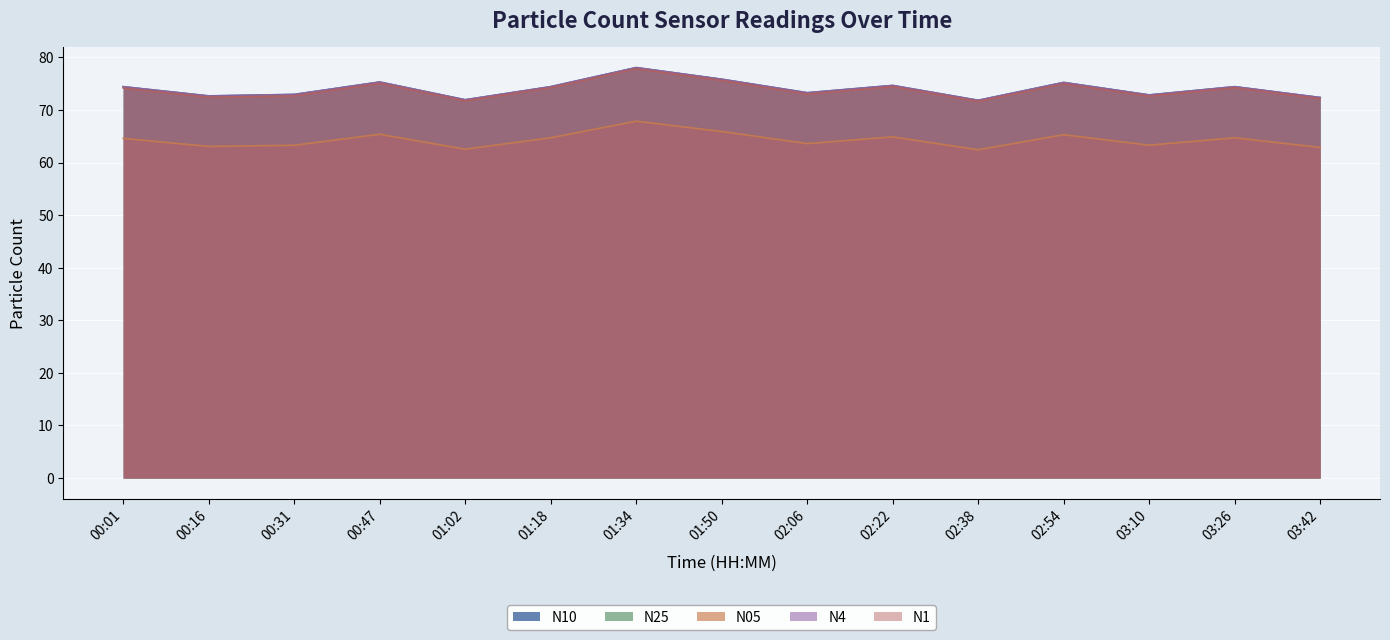

Reading left to right, transcribe all the data shown in this chart.

N10: 74.4	72.7	73.0	75.3	71.9	74.4	78.1	75.8	73.3	74.7	71.8	75.2	72.9	74.4	72.4
N25: 74.4	72.6	72.9	75.3	71.9	74.4	78.0	75.8	73.2	74.6	71.8	75.2	72.8	74.4	72.3
N05: 64.6	63.1	63.3	65.4	62.5	64.7	67.9	65.9	63.6	64.9	62.4	65.3	63.3	64.7	62.9
N4: 74.4	72.7	72.9	75.3	71.9	74.4	78.0	75.8	73.3	74.7	71.8	75.2	72.8	74.4	72.4
N1: 74.2	72.4	72.7	75.0	71.7	74.2	77.8	75.6	73.0	74.4	71.6	75.0	72.6	74.2	72.1